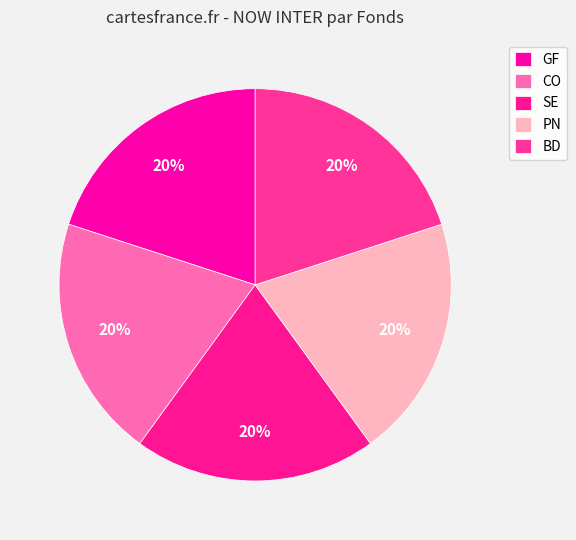

Count the number of slices in the pie.

5